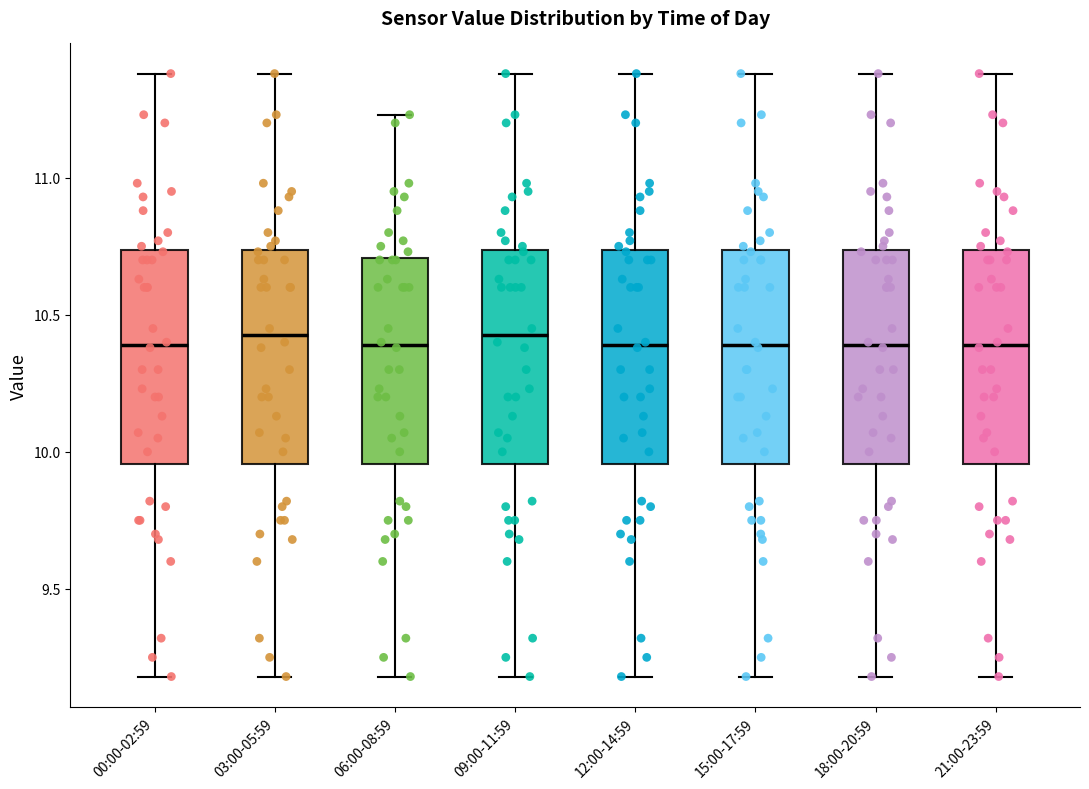

Reading left to right, read every box against the y-axis: the position of its median line, the range the box covers, and the ends of its whiskers. The values are not printed on the chart, so give them approximately, as read against the axis.

00:00-02:59: median 10.40, box 9.95 to 10.75, whiskers 9.20 to 11.40
03:00-05:59: median 10.45, box 9.95 to 10.75, whiskers 9.20 to 11.40
06:00-08:59: median 10.40, box 9.95 to 10.70, whiskers 9.20 to 11.25
09:00-11:59: median 10.45, box 9.95 to 10.75, whiskers 9.20 to 11.40
12:00-14:59: median 10.40, box 9.95 to 10.75, whiskers 9.20 to 11.40
15:00-17:59: median 10.40, box 9.95 to 10.75, whiskers 9.20 to 11.40
18:00-20:59: median 10.40, box 9.95 to 10.75, whiskers 9.20 to 11.40
21:00-23:59: median 10.40, box 9.95 to 10.75, whiskers 9.20 to 11.40